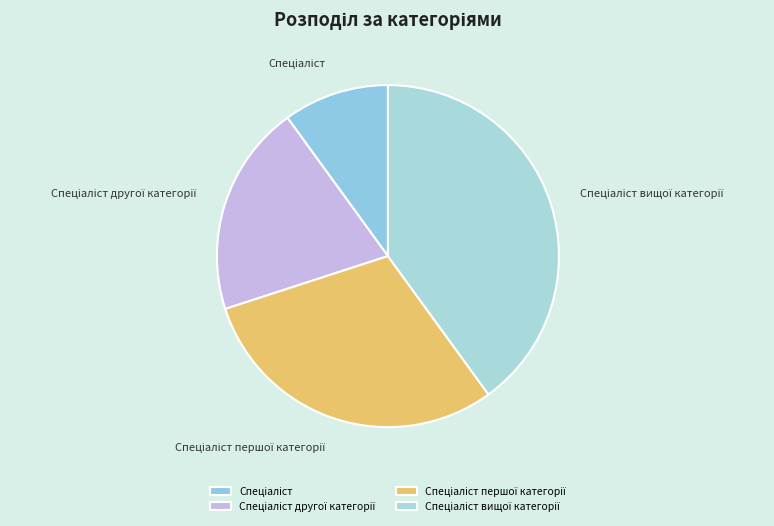

Count the number of slices in the pie.

4